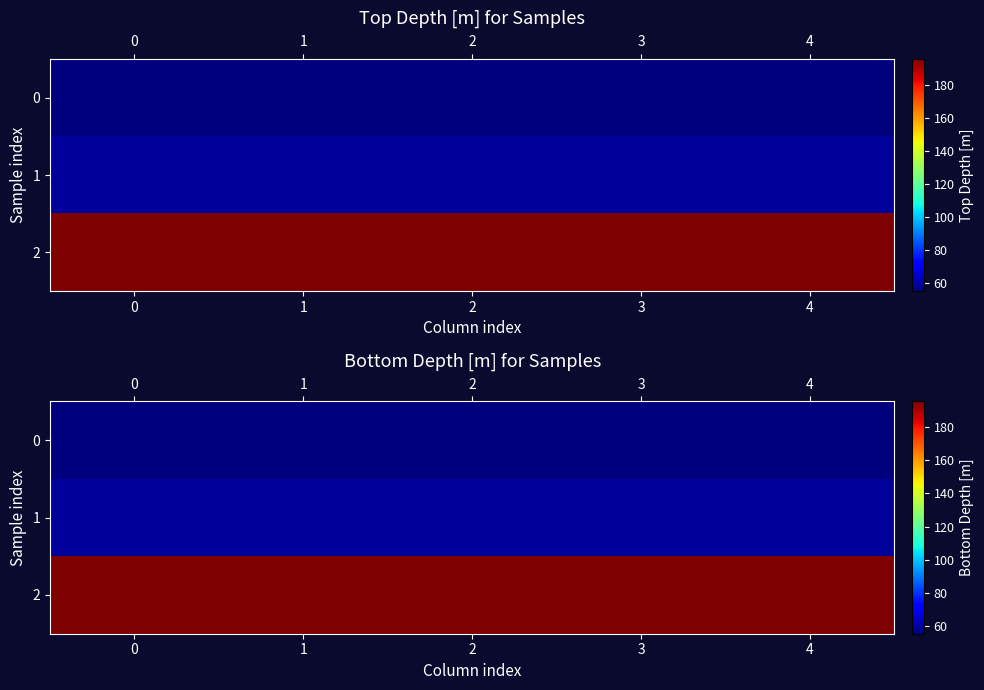

Which series has the largest total across all categories?

2